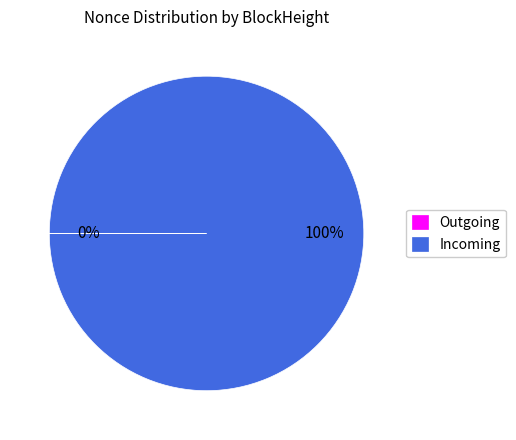

Which category has the biggest portion of the pie?

Incoming